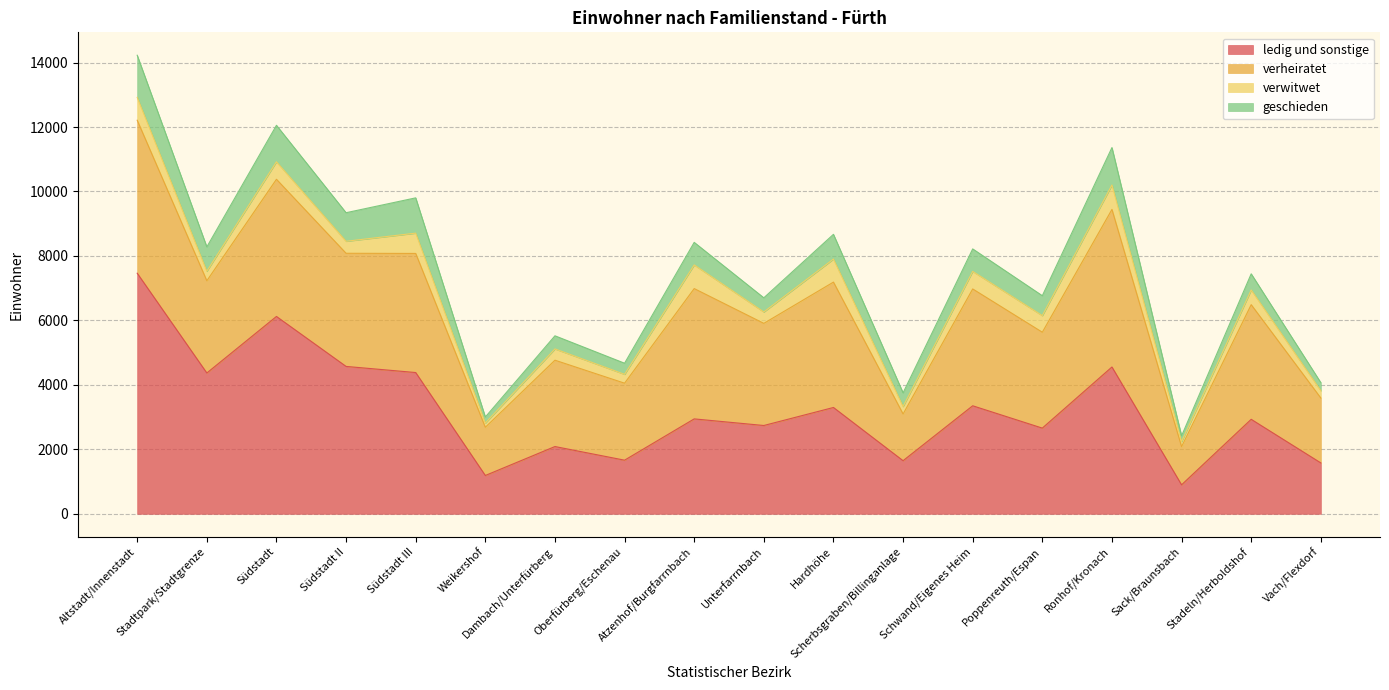

What is the sum of all verwitwet values?

7990